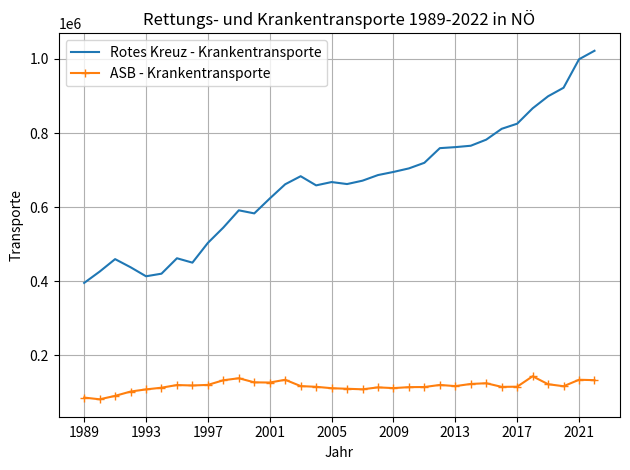

Which series has the largest total across all categories?

Rotes Kreuz - Krankentransporte